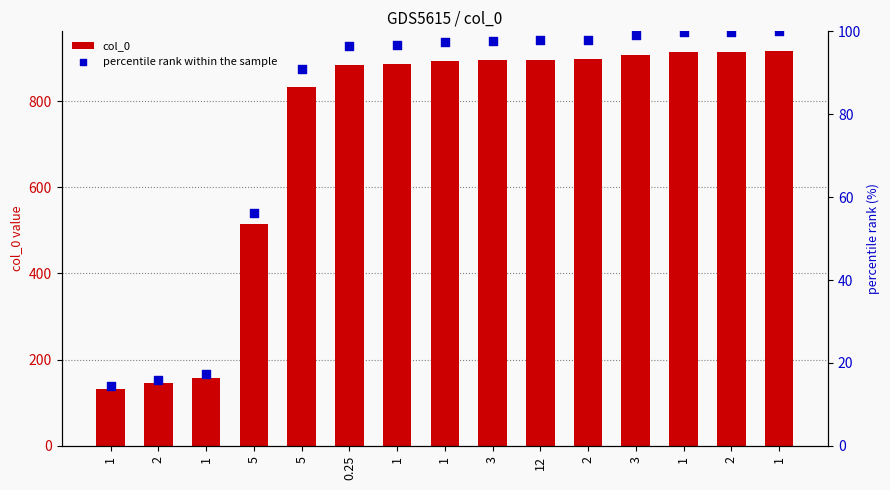

What is the total value across all series at 1?

147.5